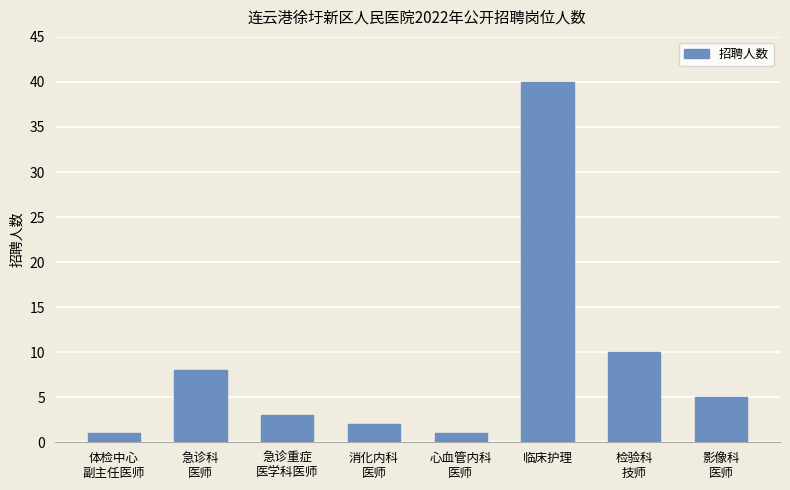

What is the change in value from 心血管内科
医师 to 影像科
医师?

+4